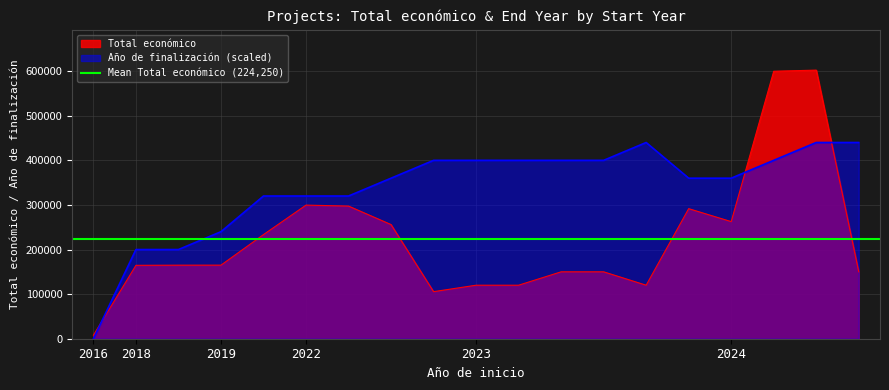

The value of Total económico at 2019 is 254701. True or false?

False